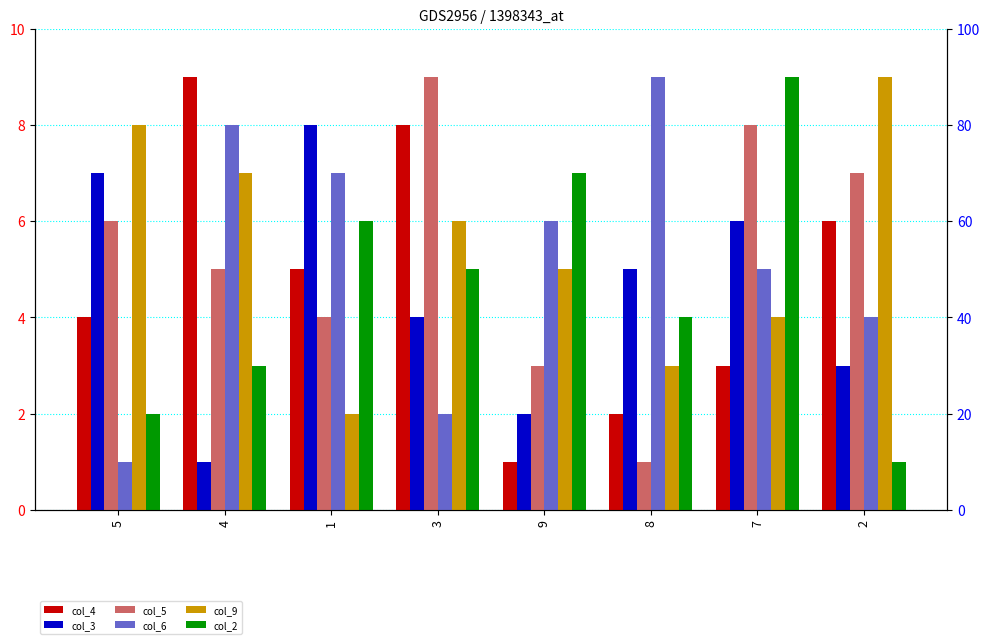

What is the sum of all col_3 values?

36